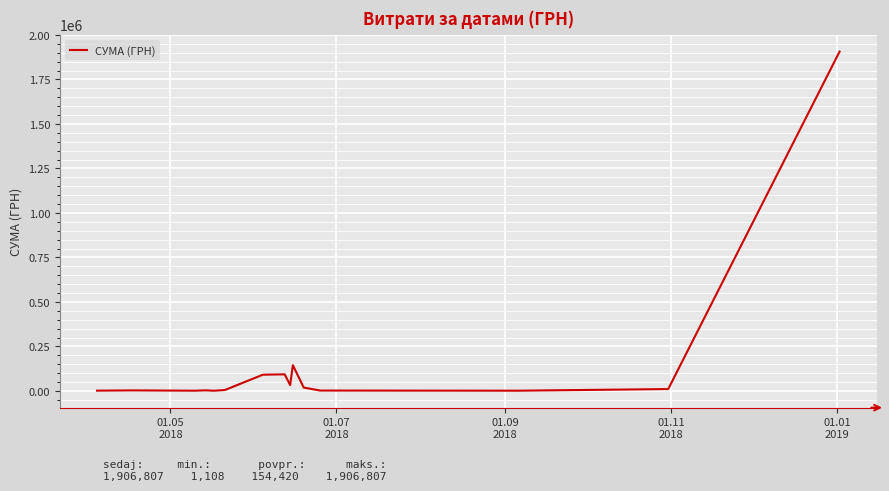

What is the difference between the maximum and minimum values?

1905698.8